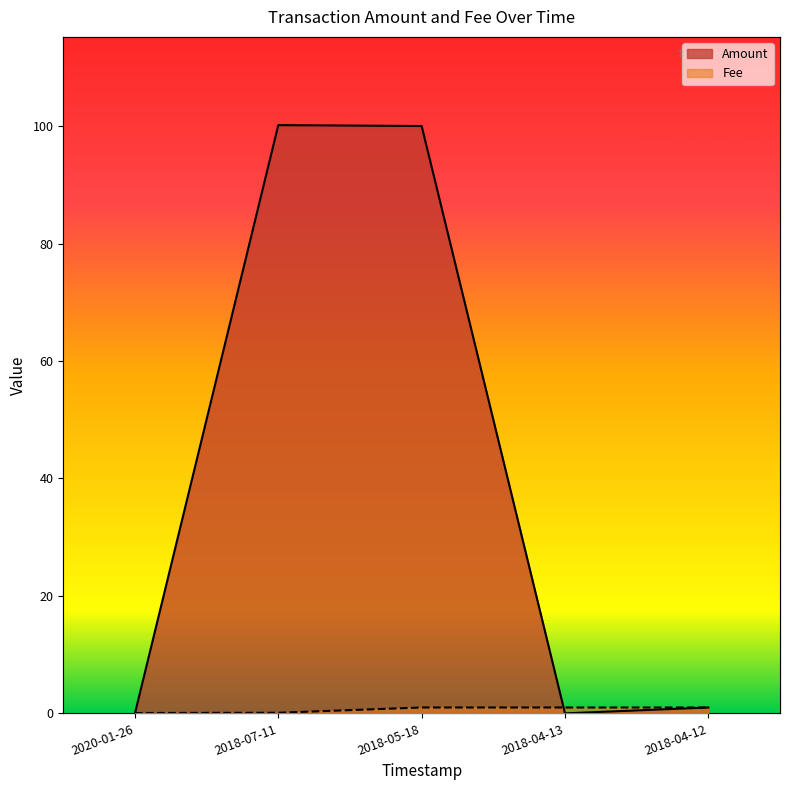

What is the maximum value for Amount?

100.2